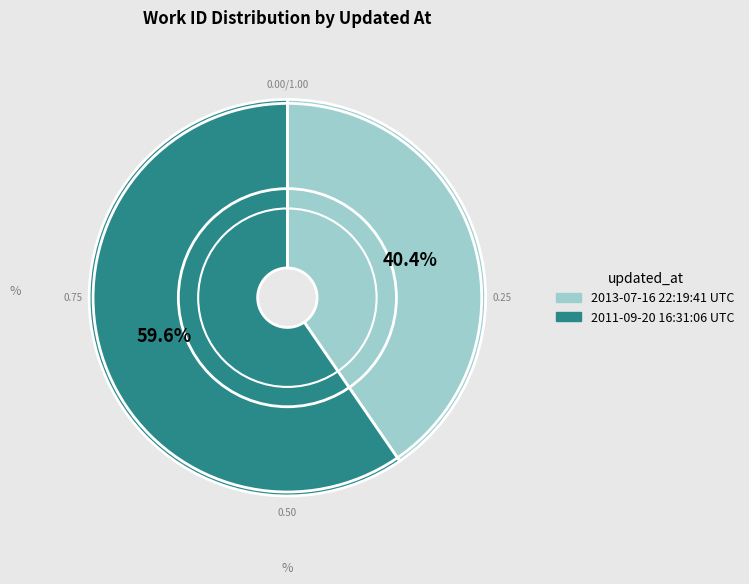

Is there a majority slice in this chart?

Yes